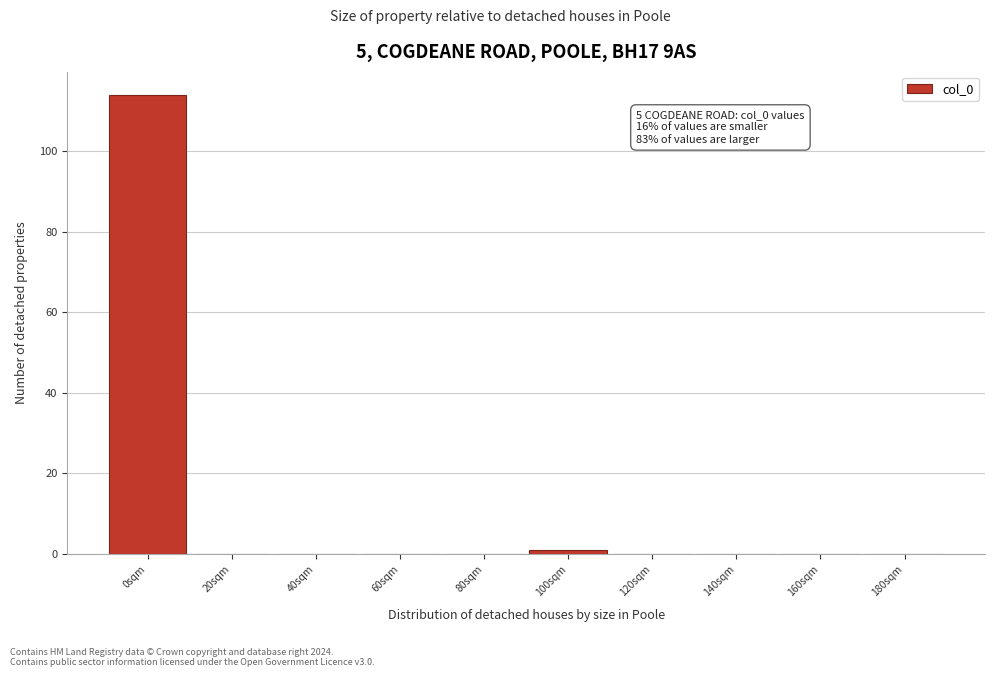

Reading right to left, extract all data points from this chart.

180sqm=0	160sqm=0	140sqm=0	120sqm=0	100sqm=1	80sqm=0	60sqm=0	40sqm=0	20sqm=0	0sqm=114